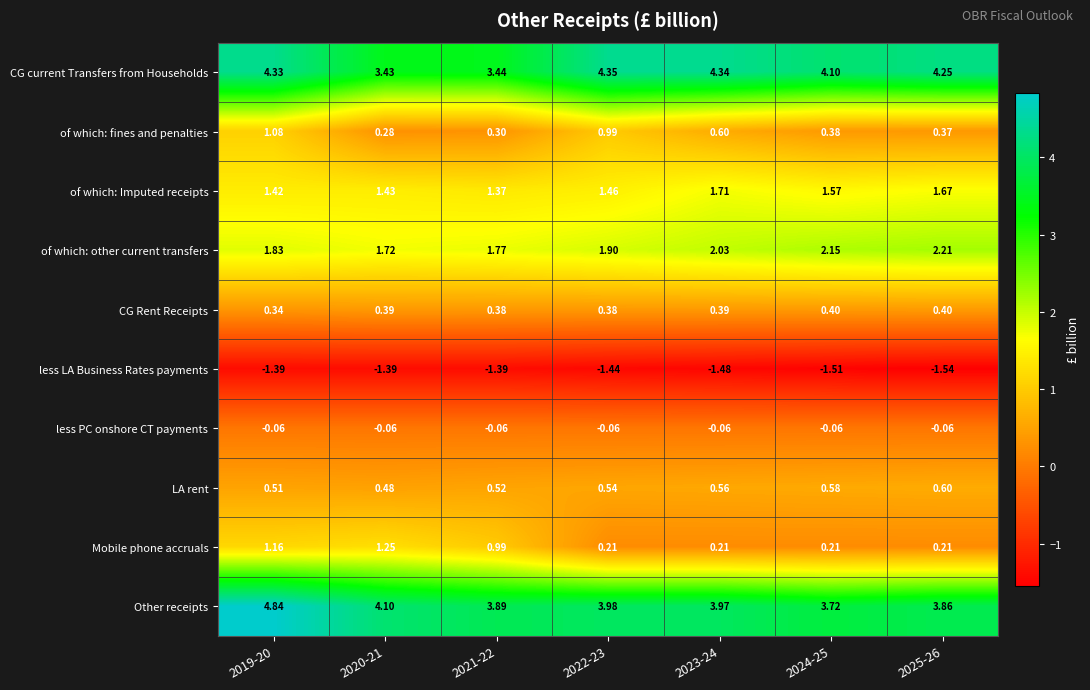

Which series has the largest range (max minus min)?

Other receipts